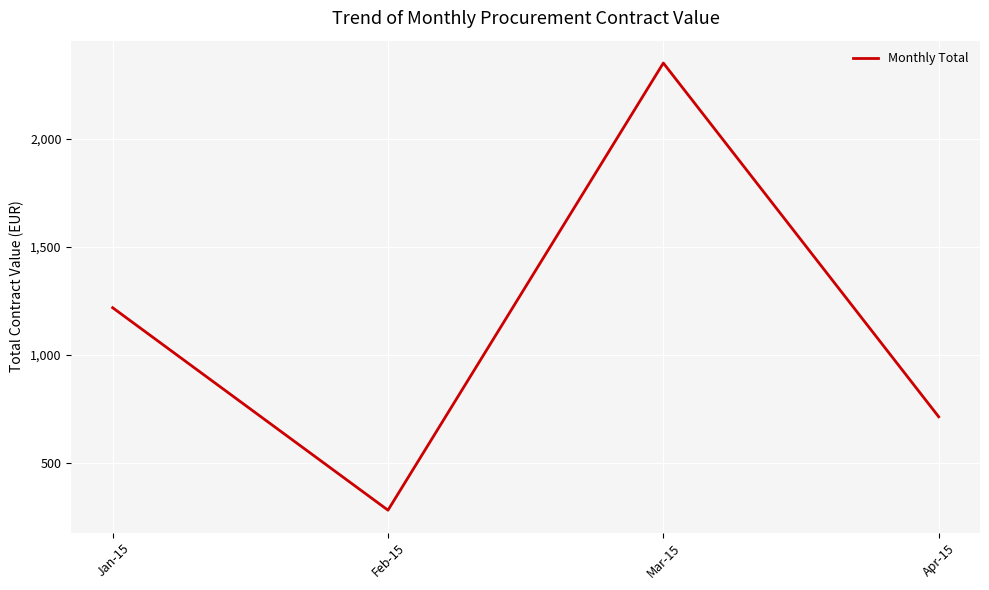

List the labels in order of value, largest first.

Mar-15, Jan-15, Apr-15, Feb-15